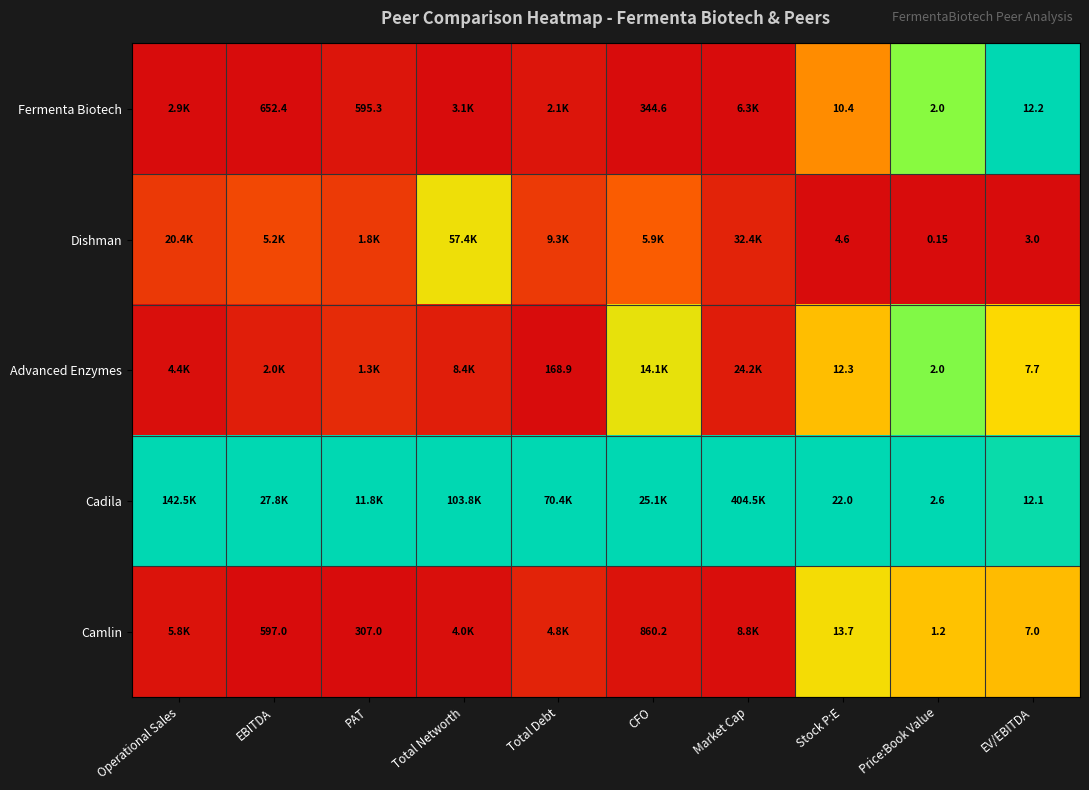

At how many categories does at least one series exceed 0?

10